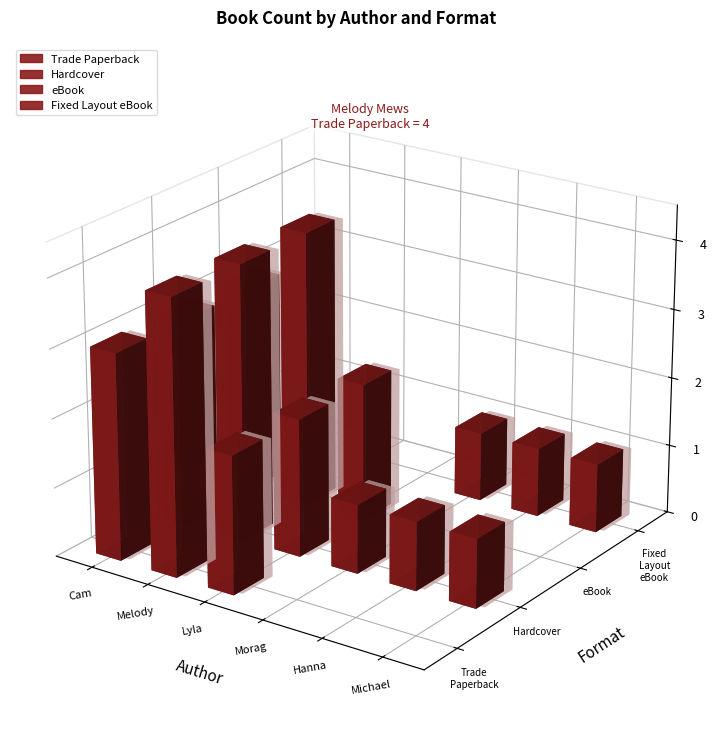

What is the difference between the highest and lowest values at 1?

4